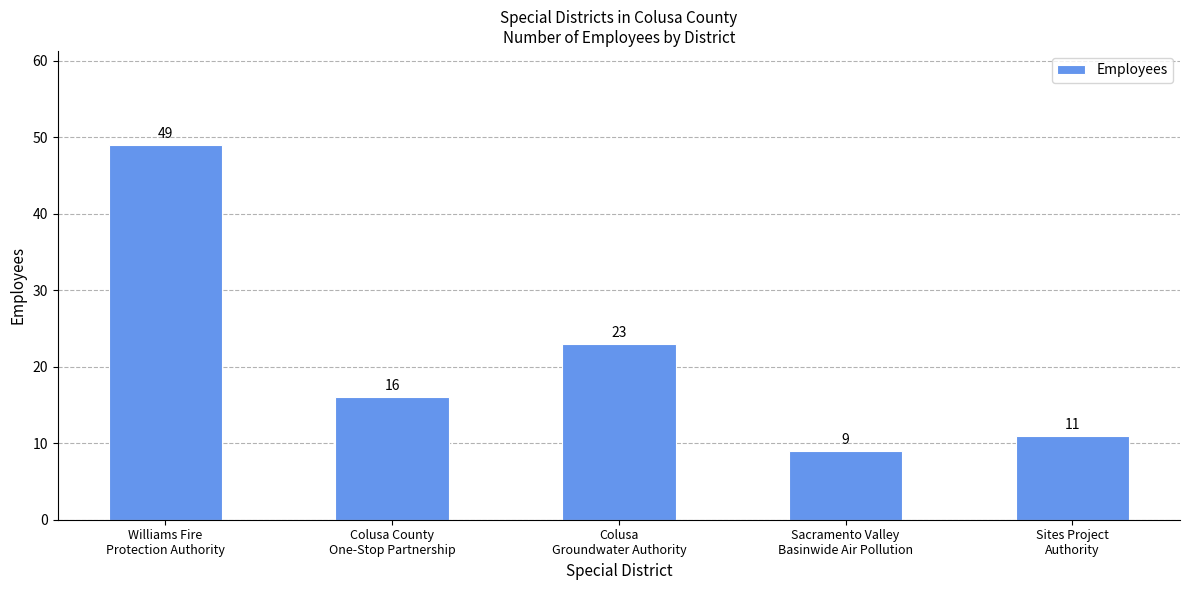

Rank the categories by value from highest to lowest.

Williams Fire
Protection Authority, Colusa
Groundwater Authority, Colusa County
One-Stop Partnership, Sites Project
Authority, Sacramento Valley
Basinwide Air Pollution